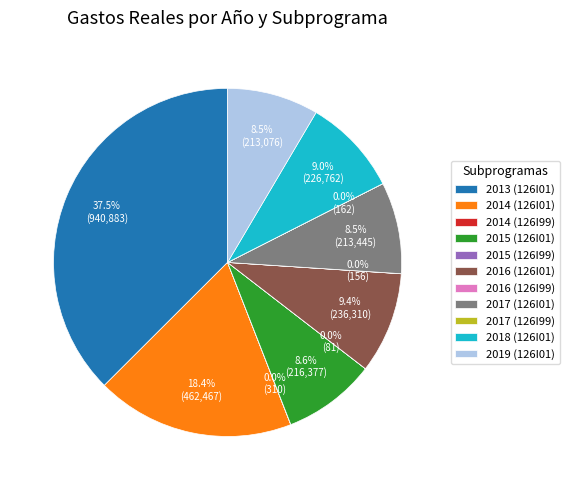

To the nearest percent, what percentage of the pie is 2016 (126I01)?

9%